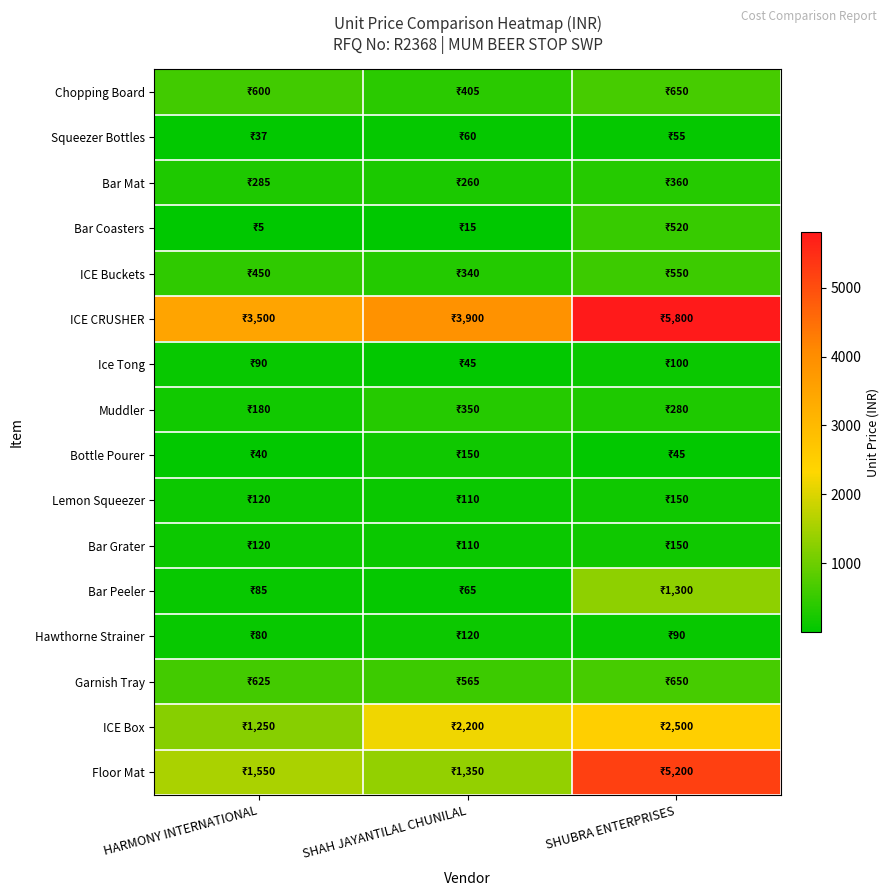

Reading left to right, list all the values displayed in this chart.

Chopping Board: HARMONY INTERNATIONAL=600	SHAH JAYANTILAL CHUNILAL=405	SHUBRA ENTERPRISES=650
Squeezer Bottles: HARMONY INTERNATIONAL=37	SHAH JAYANTILAL CHUNILAL=60	SHUBRA ENTERPRISES=55
Bar Mat: HARMONY INTERNATIONAL=285	SHAH JAYANTILAL CHUNILAL=260	SHUBRA ENTERPRISES=360
Bar Coasters: HARMONY INTERNATIONAL=5	SHAH JAYANTILAL CHUNILAL=15	SHUBRA ENTERPRISES=520
ICE Buckets: HARMONY INTERNATIONAL=450	SHAH JAYANTILAL CHUNILAL=340	SHUBRA ENTERPRISES=550
ICE CRUSHER: HARMONY INTERNATIONAL=3500	SHAH JAYANTILAL CHUNILAL=3900	SHUBRA ENTERPRISES=5800
Ice Tong: HARMONY INTERNATIONAL=90	SHAH JAYANTILAL CHUNILAL=45	SHUBRA ENTERPRISES=100
Muddler: HARMONY INTERNATIONAL=180	SHAH JAYANTILAL CHUNILAL=350	SHUBRA ENTERPRISES=280
Bottle Pourer: HARMONY INTERNATIONAL=40	SHAH JAYANTILAL CHUNILAL=150	SHUBRA ENTERPRISES=45
Lemon Squeezer: HARMONY INTERNATIONAL=120	SHAH JAYANTILAL CHUNILAL=110	SHUBRA ENTERPRISES=150
Bar Grater: HARMONY INTERNATIONAL=120	SHAH JAYANTILAL CHUNILAL=110	SHUBRA ENTERPRISES=150
Bar Peeler: HARMONY INTERNATIONAL=85	SHAH JAYANTILAL CHUNILAL=65	SHUBRA ENTERPRISES=1300
Hawthorne Strainer: HARMONY INTERNATIONAL=80	SHAH JAYANTILAL CHUNILAL=120	SHUBRA ENTERPRISES=90
Garnish Tray: HARMONY INTERNATIONAL=625	SHAH JAYANTILAL CHUNILAL=565	SHUBRA ENTERPRISES=650
ICE Box: HARMONY INTERNATIONAL=1250	SHAH JAYANTILAL CHUNILAL=2200	SHUBRA ENTERPRISES=2500
Floor Mat: HARMONY INTERNATIONAL=1550	SHAH JAYANTILAL CHUNILAL=1350	SHUBRA ENTERPRISES=5200